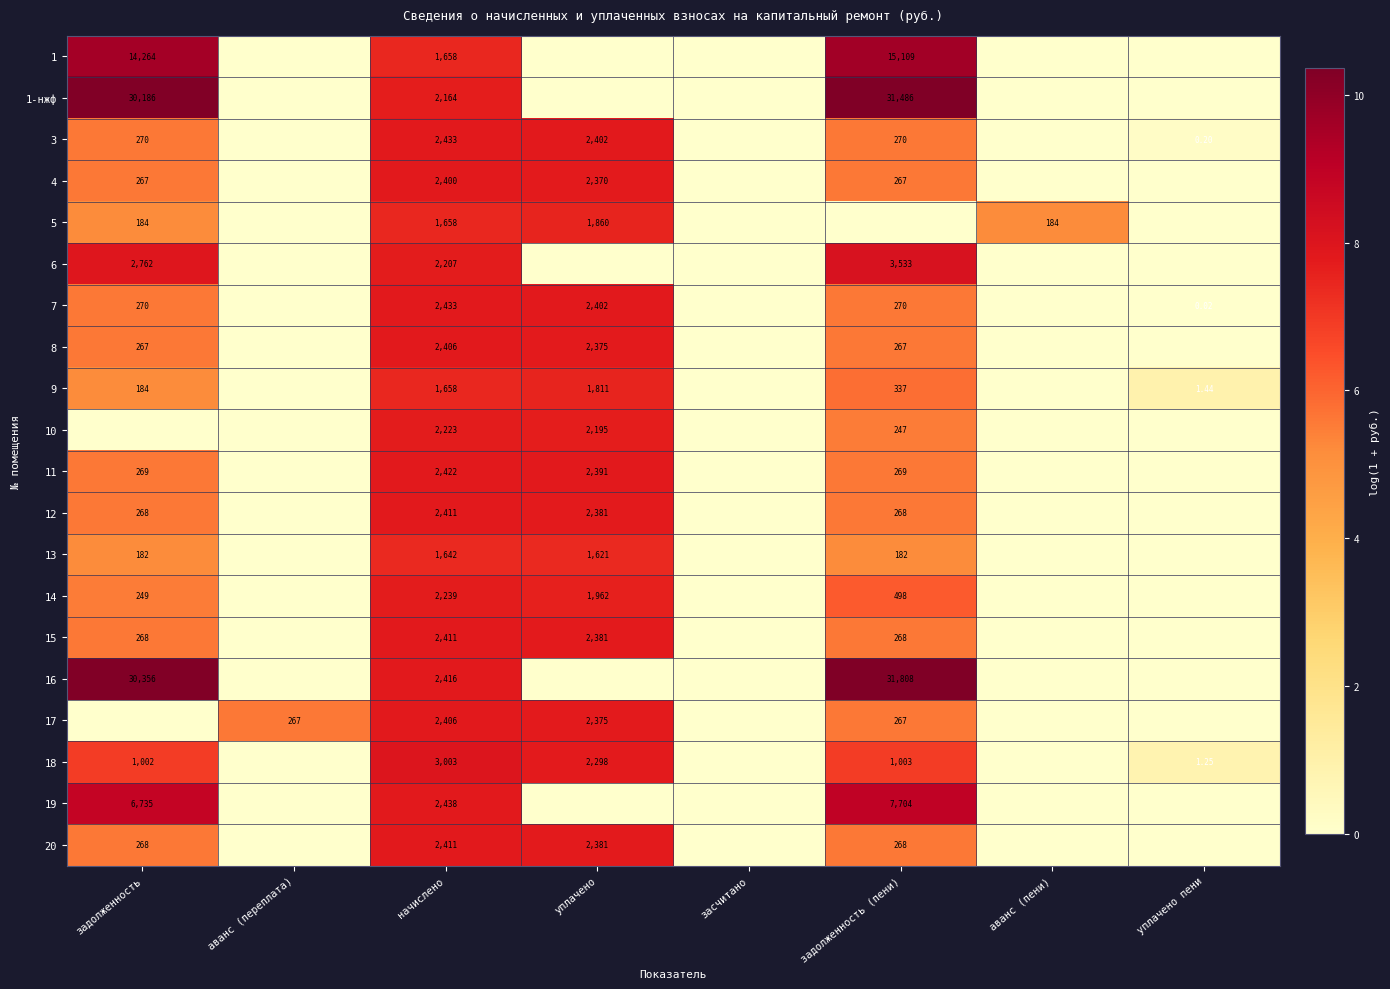

Is the value of 6 at задолженность (пени) greater than the value of 16 at задолженность (пени)?

No